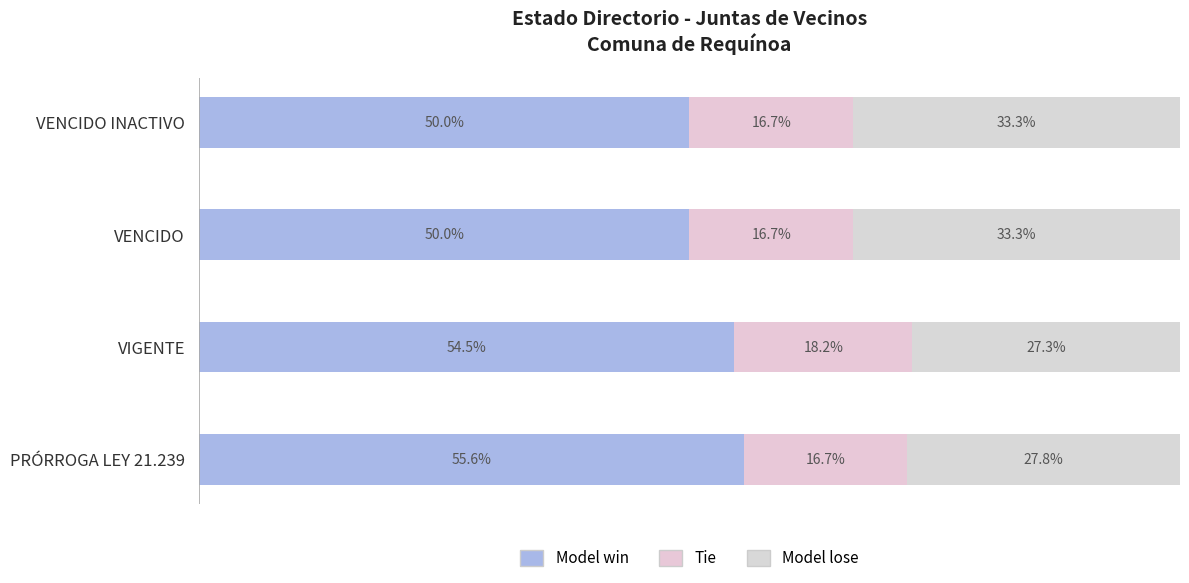

What is the difference between the maximum and minimum values in the Model win series?

5.6